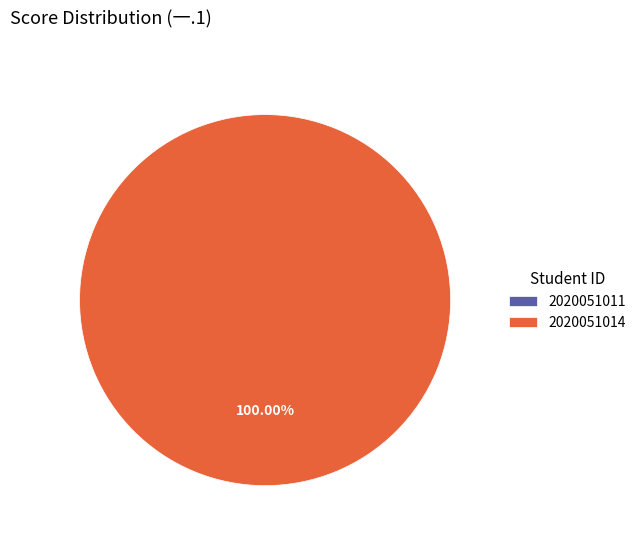

Is there any slice that represents more than half of the pie?

Yes